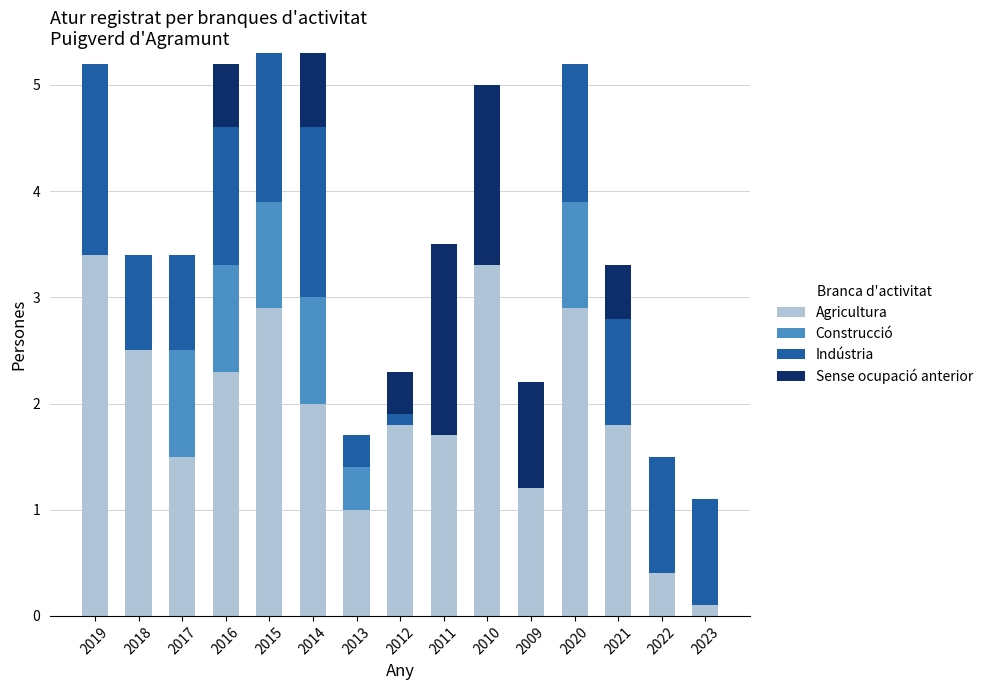

What is the total value across all series at 2014?

5.3